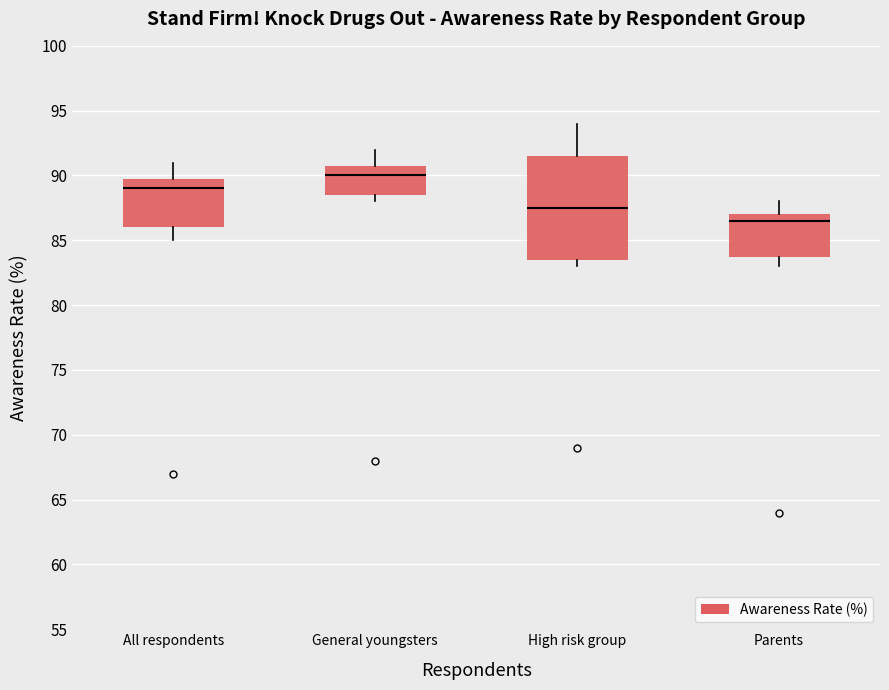

Comparing the boxes themselves (not the whiskers), which one is the tallest?

High risk group